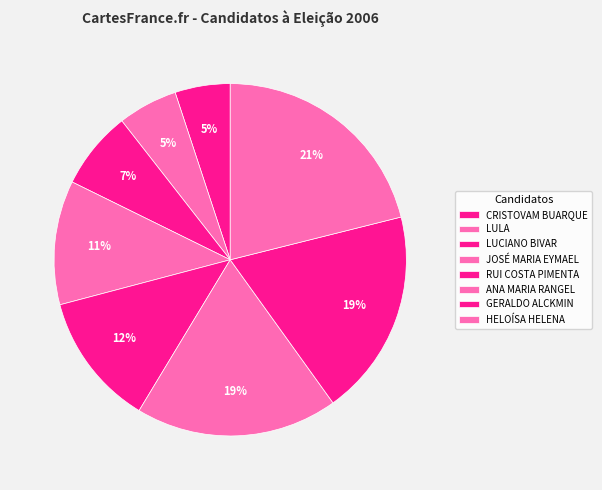

To the nearest percent, what portion does LULA represent?

5%